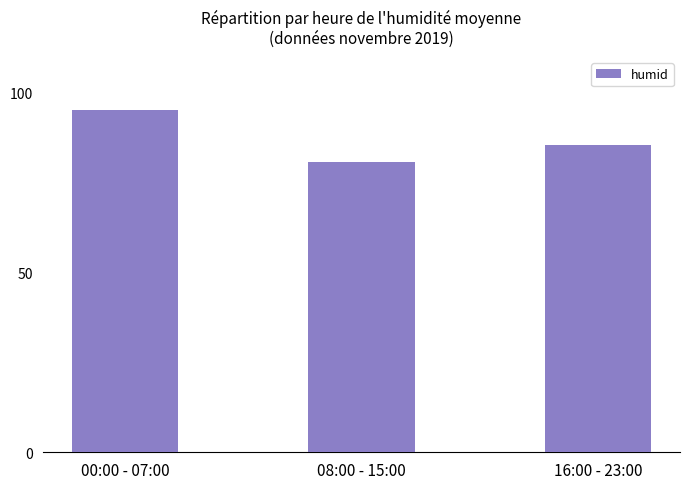

Which category has the highest value across all series?

00:00 - 07:00